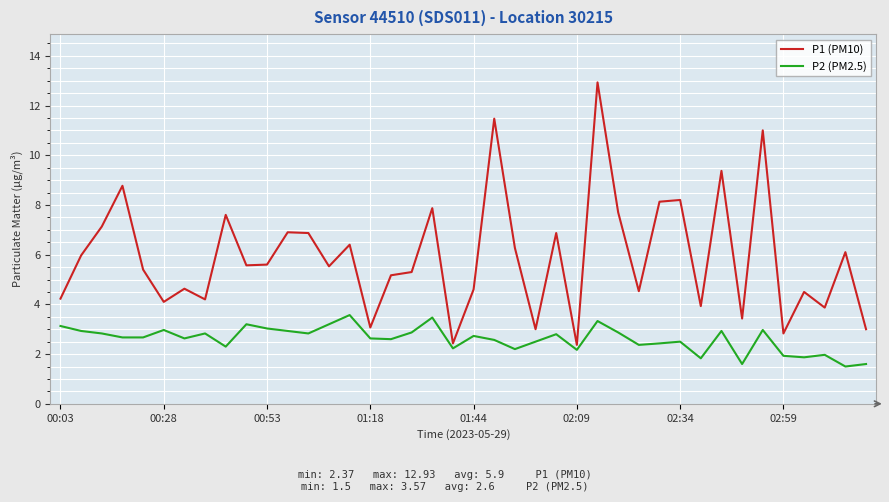

Which series has the largest total across all categories?

P1 (PM10)